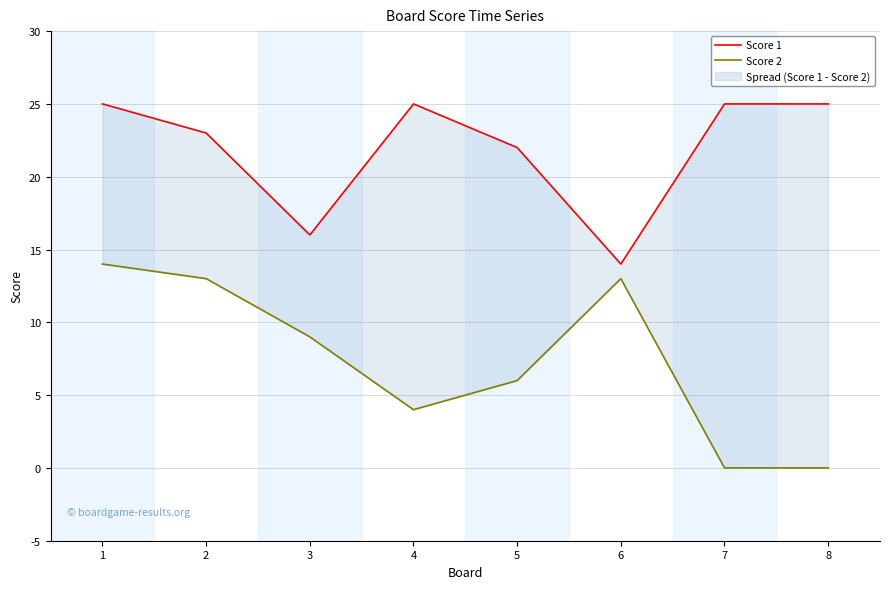

True or false: Score 1 and Score 2 cross at least once.

False